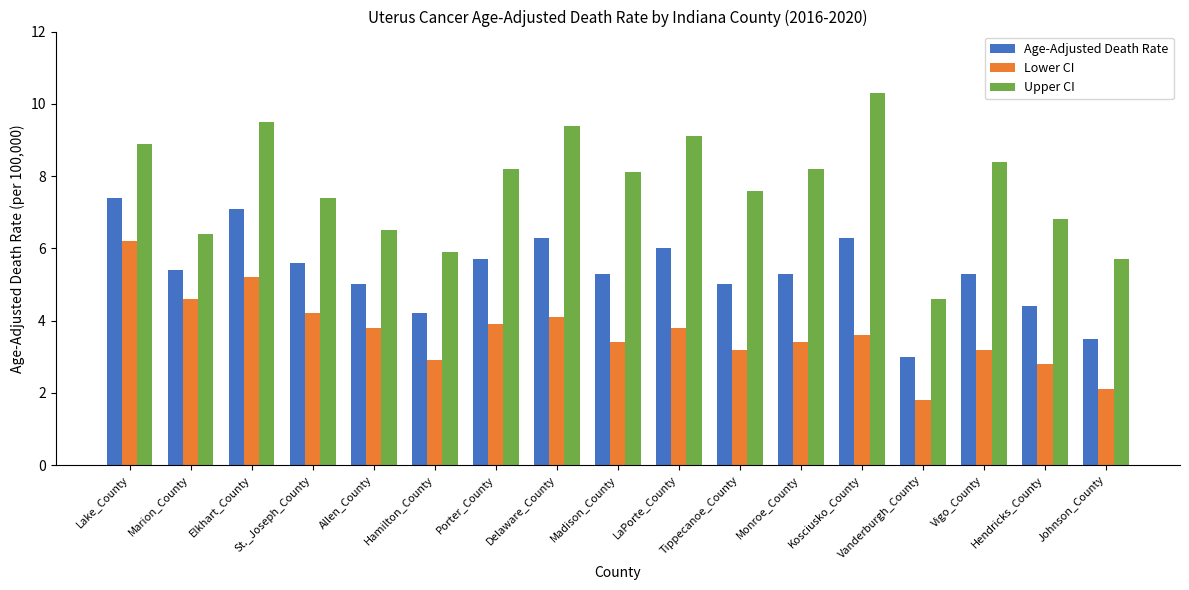

What position from the left is Kosciusko_County?

13